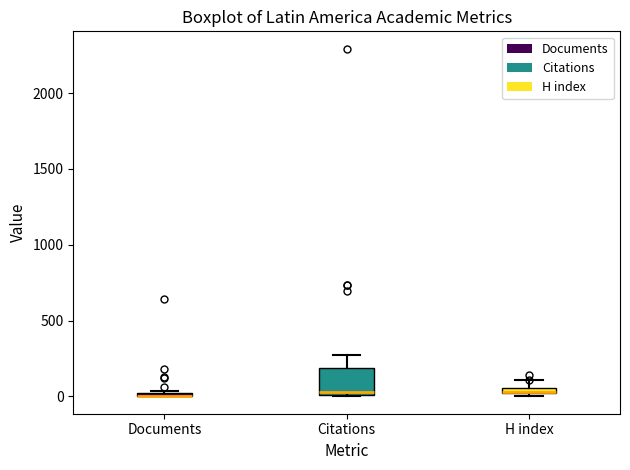

Where is the upper edge of the box for Documents on the y-axis? The values are not printed on the chart, so give them approximately, as read against the axis.

50